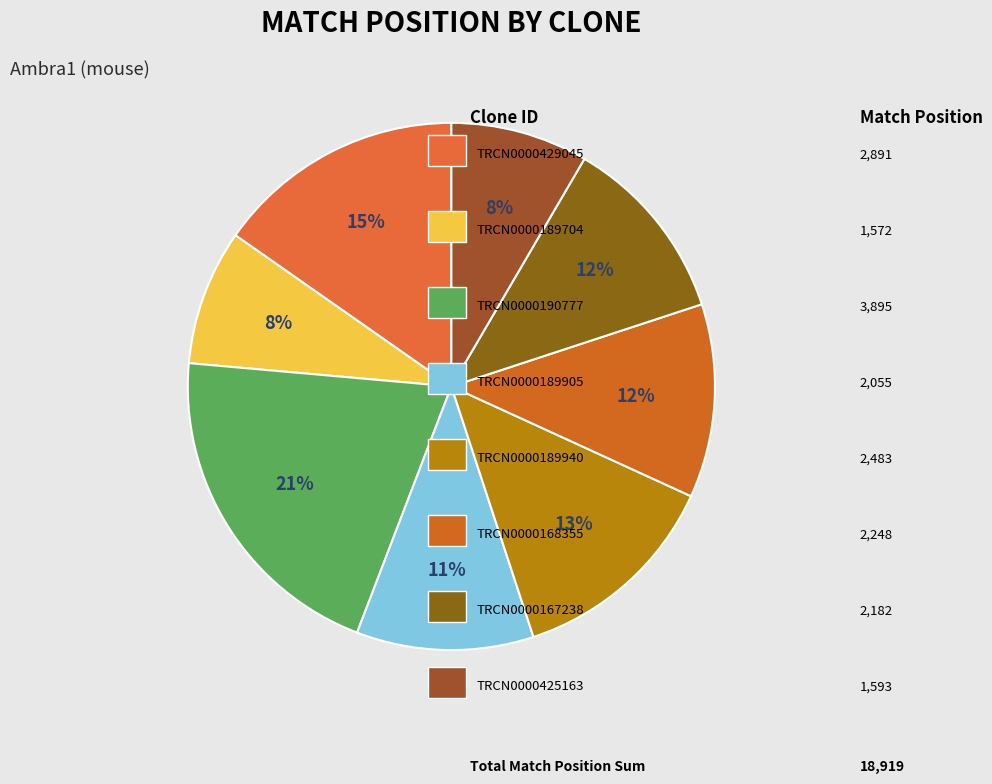

How many segments does this pie chart have?

8